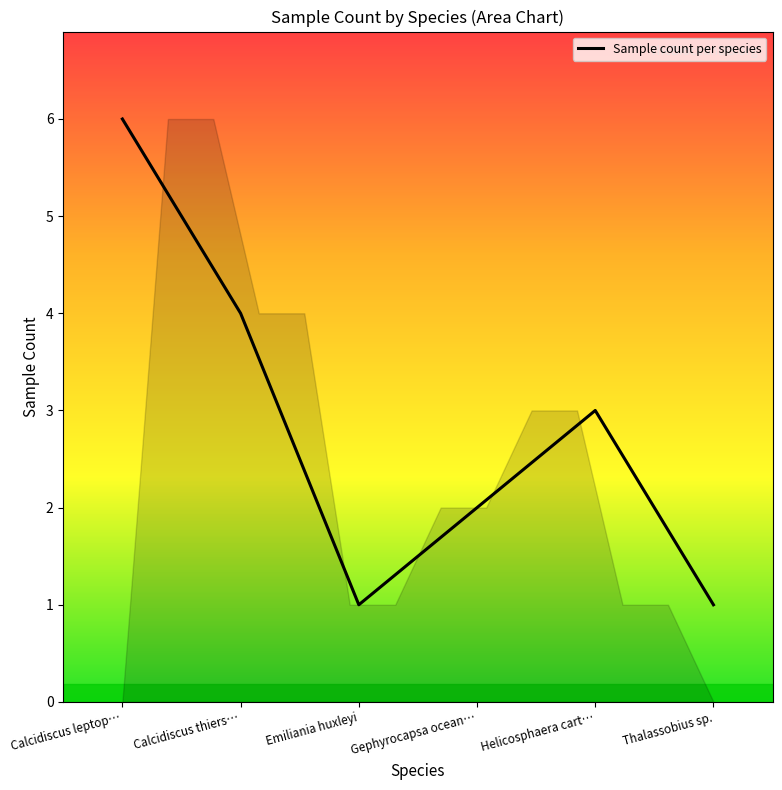

Where is the first local minimum?

Emiliania huxleyi